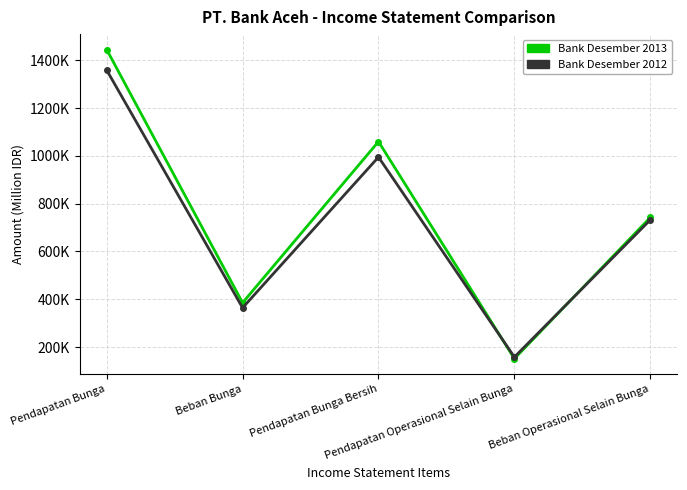

Rank the series by their maximum value, from highest to lowest.

Bank Desember 2013, Bank Desember 2012